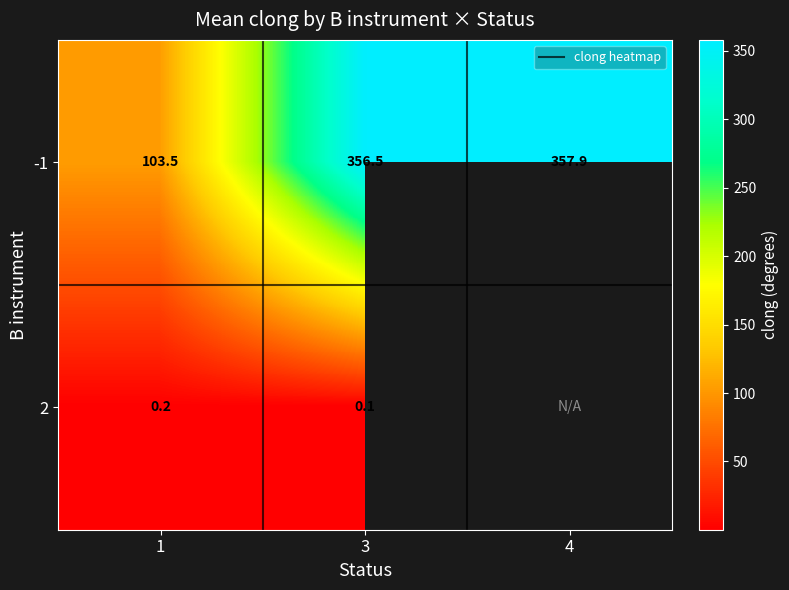

Is the value of -1 at 3 greater than the value of 2 at 3?

Yes